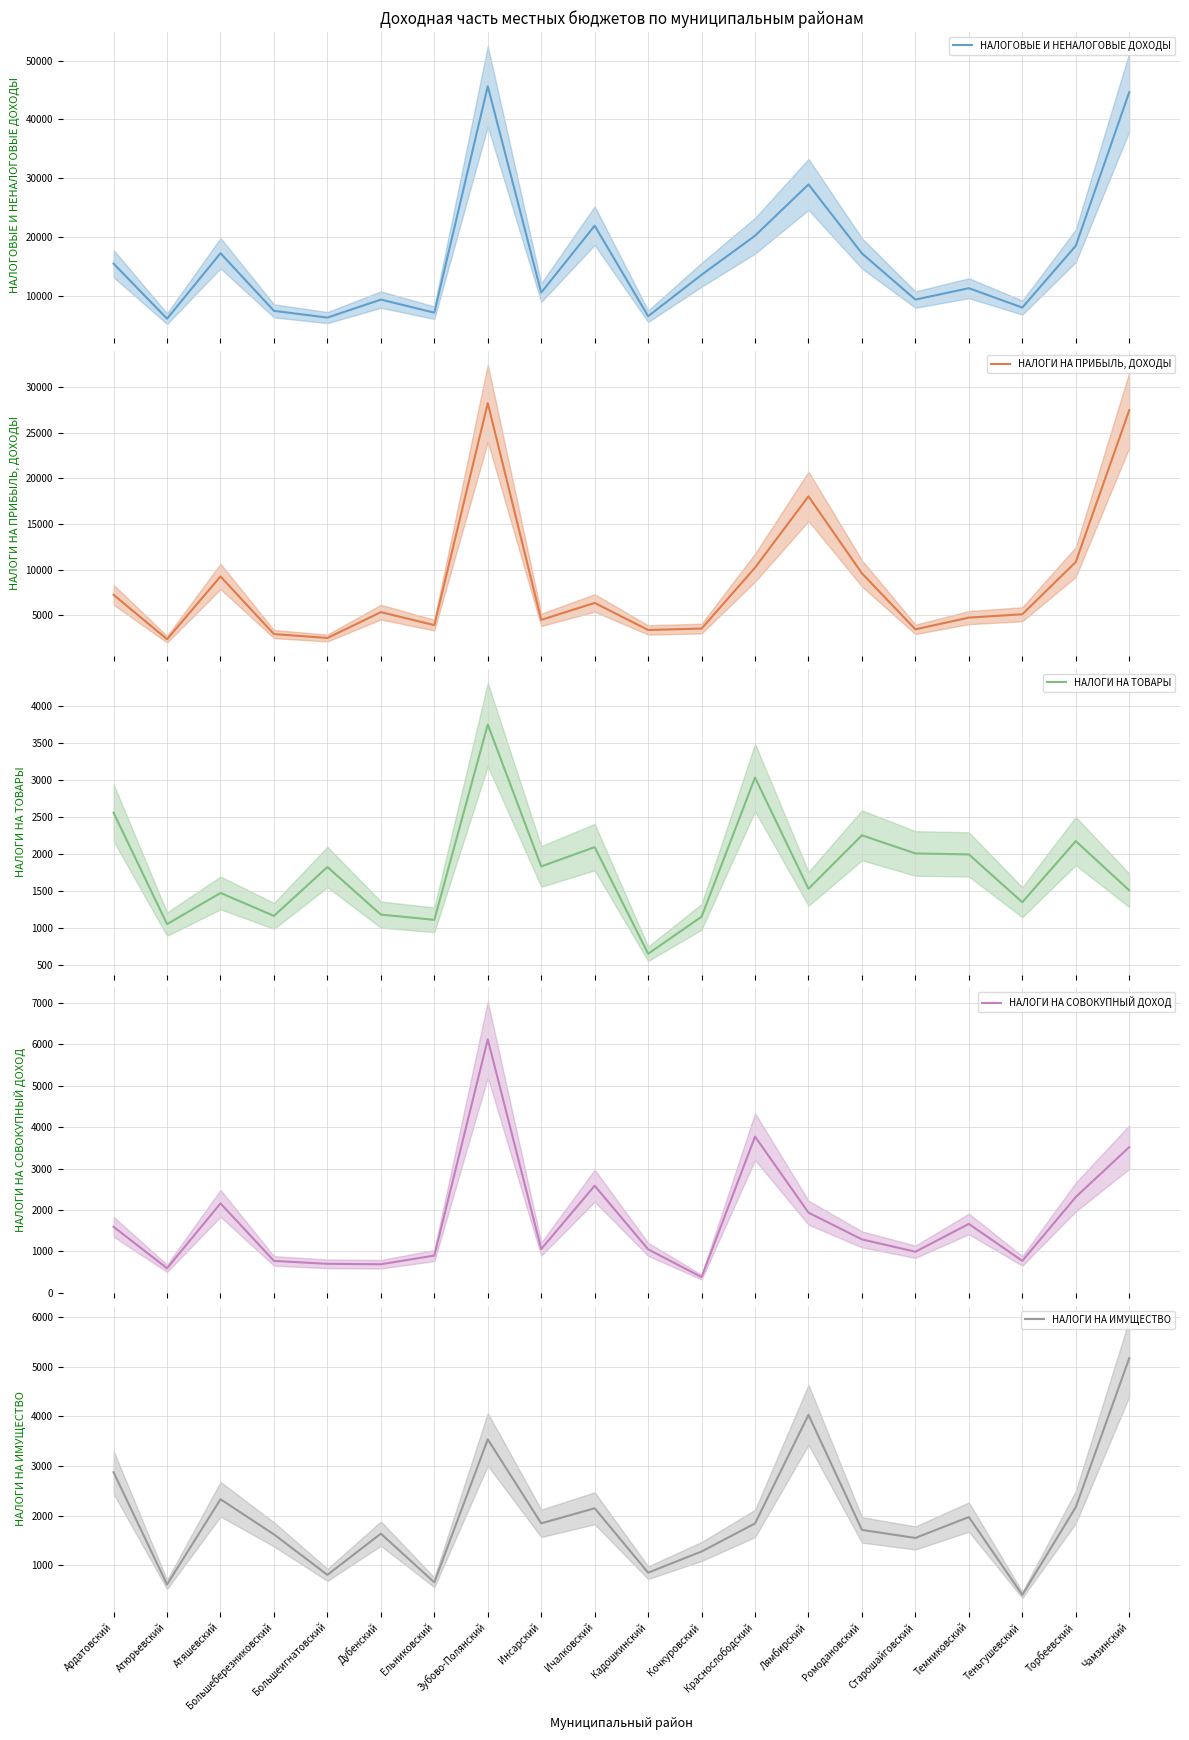

What is the label of the 19th point from the left?

Торбеевский